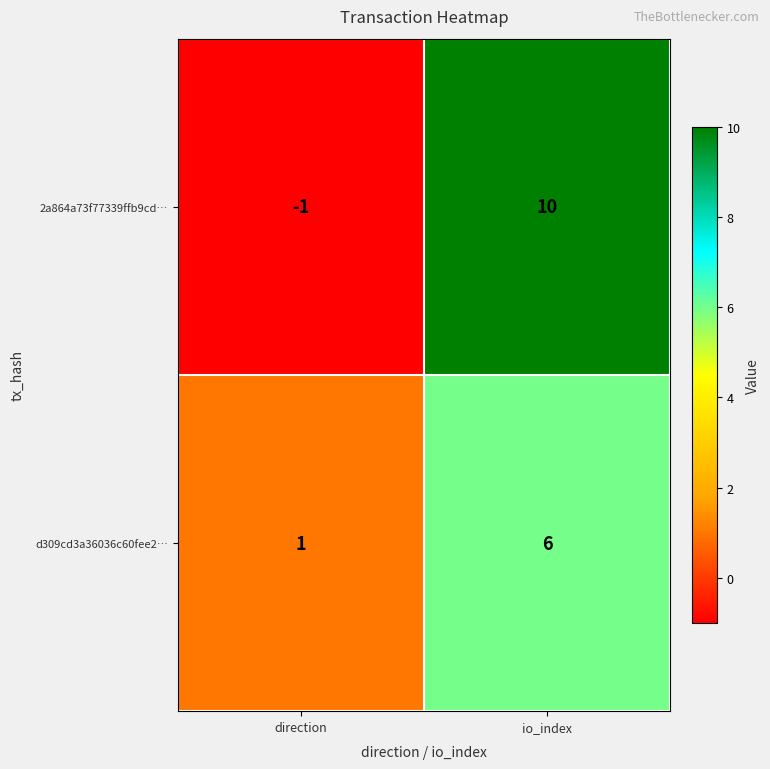

Between direction and io_index, which series saw the biggest shift?

2a864a73f77339ffb9cd…